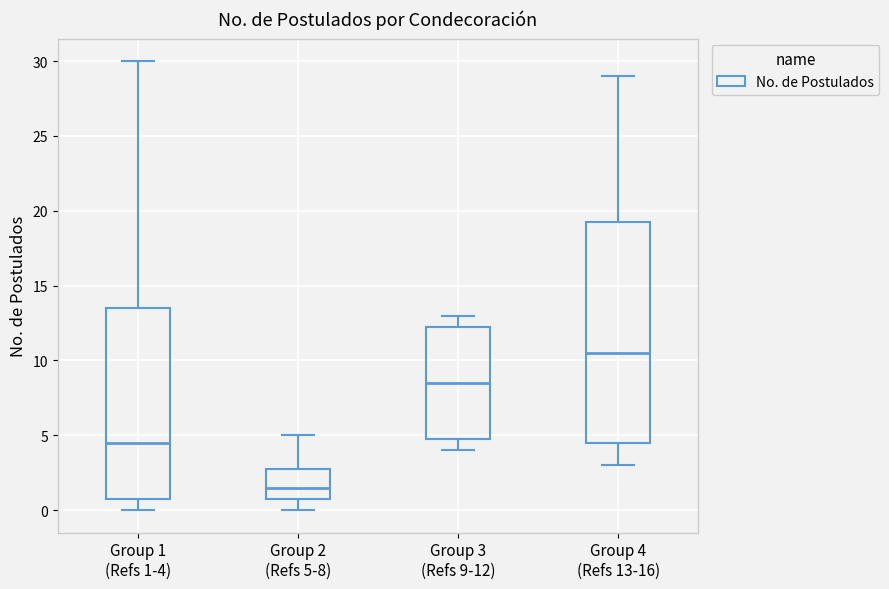

Reading left to right, transcribe this box plot: for each box, give where its median line is, the range the box spans, and where its two whiskers end, as read against the y-axis. The values are not printed on the chart, so give them approximately, as read against the axis.

Group 1 (Refs 1-4): median 4.5, box 1.0 to 13.5, whiskers 0.0 to 30.0
Group 2 (Refs 5-8): median 1.5, box 1.0 to 3.0, whiskers 0.0 to 5.0
Group 3 (Refs 9-12): median 8.5, box 5.0 to 12.5, whiskers 4.0 to 13.0
Group 4 (Refs 13-16): median 10.5, box 4.5 to 19.5, whiskers 3.0 to 29.0